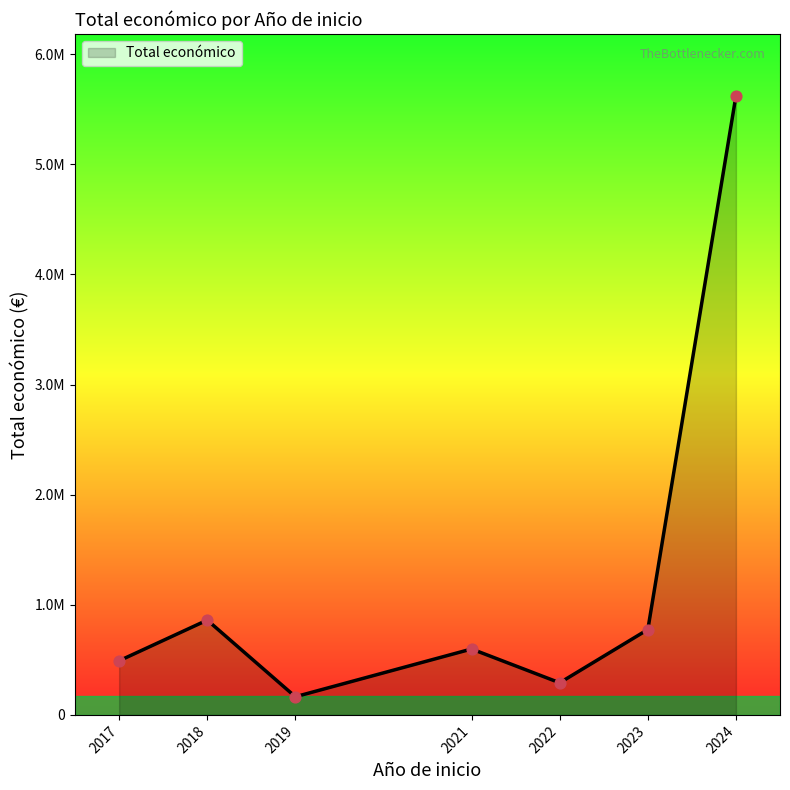

Between 2019 and 2023, which is larger?

2023